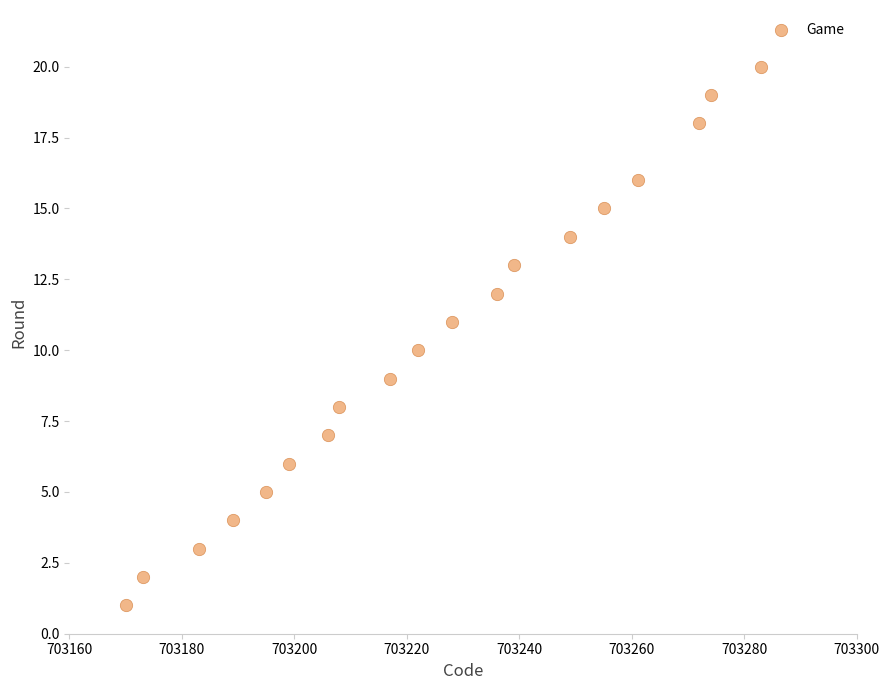

What is the range of Y values (max minus min)?

19